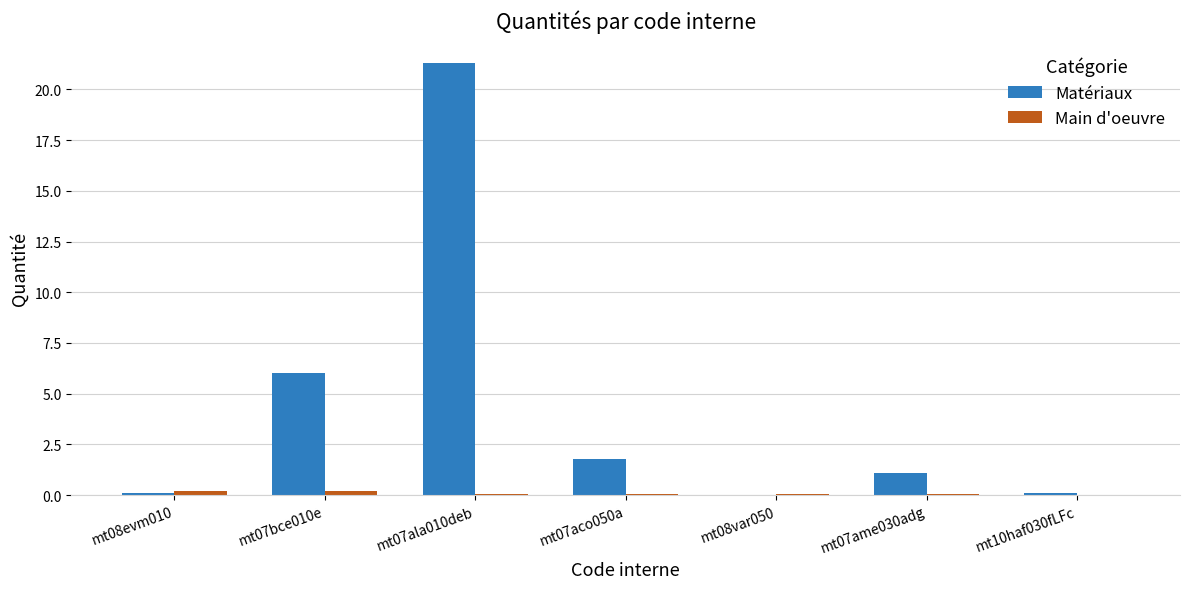

The Main d'oeuvre series shows 0.1 at mt07ala010deb. True or false?

True